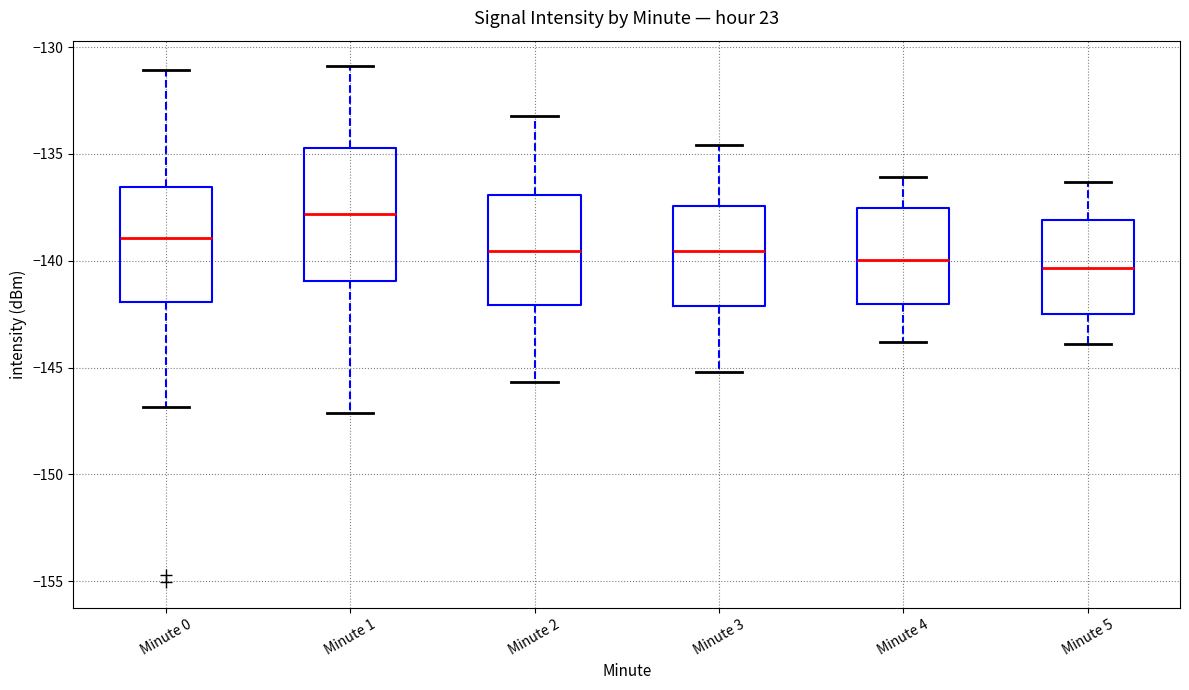

Reading left to right, transcribe this box plot: for each box, give where its median line is, the range the box spans, and where its two whiskers end, as read against the y-axis. The values are not printed on the chart, so give them approximately, as read against the axis.

Minute 0: median -139.0, box -142.0 to -136.5, whiskers -147.0 to -131.0
Minute 1: median -138.0, box -141.0 to -134.5, whiskers -147.0 to -131.0
Minute 2: median -139.5, box -142.0 to -137.0, whiskers -145.5 to -133.0
Minute 3: median -139.5, box -142.0 to -137.5, whiskers -145.0 to -134.5
Minute 4: median -140.0, box -142.0 to -137.5, whiskers -144.0 to -136.0
Minute 5: median -140.5, box -142.5 to -138.0, whiskers -144.0 to -136.5